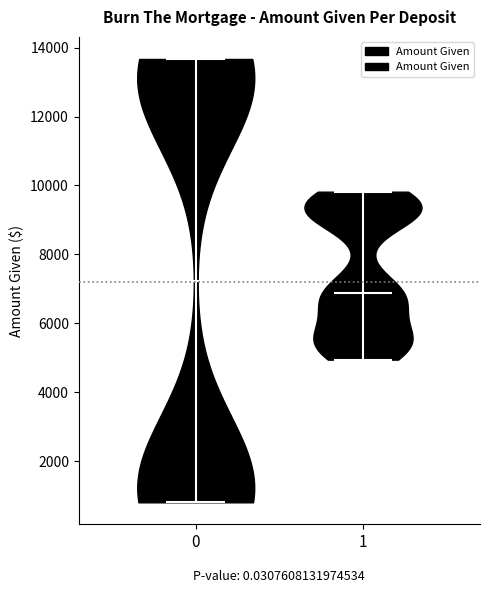

Reading left to right, read every violin against the y-axis: where its median line is, and the lowest and highest points it reaches. The values are not printed on the chart, so give them approximately, as read against the axis.

0: median line 7200, lowest point 800, highest point 13600
1: median line 6800, lowest point 5000, highest point 9800